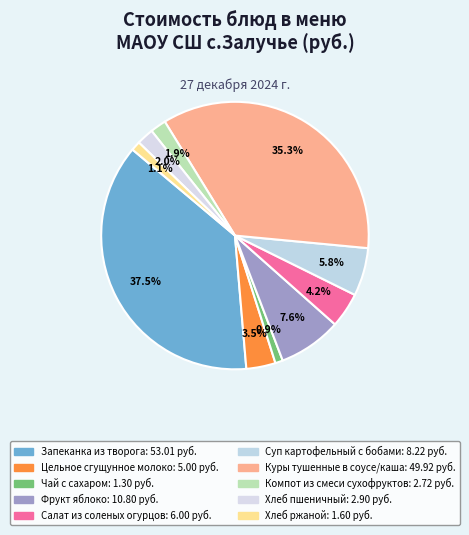

Between Цельное сгущунное молоко and Хлеб ржаной, which is larger?

Цельное сгущунное молоко